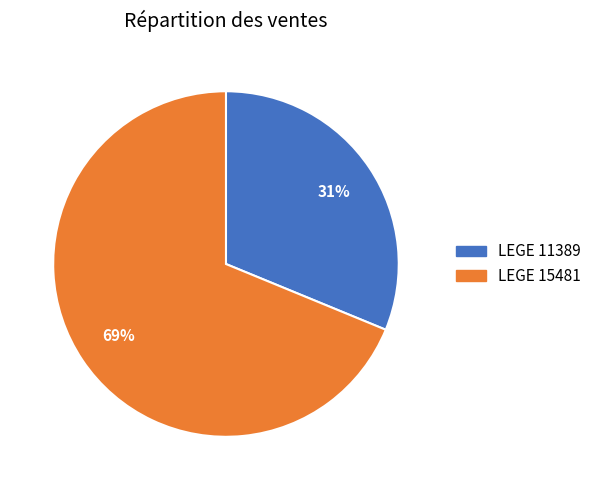

To the nearest percent, what portion does LEGE 15481 represent?

69%